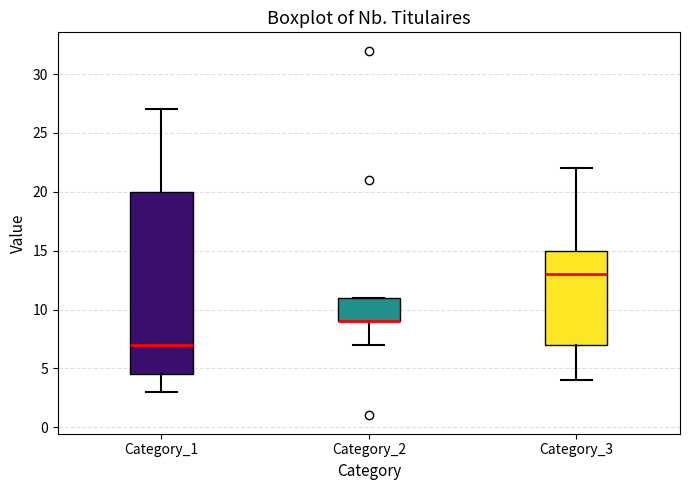

Reading left to right, transcribe this box plot: for each box, give where its median line is, the range the box spans, and where its two whiskers end, as read against the y-axis. The values are not printed on the chart, so give them approximately, as read against the axis.

Category_1: median 7.0, box 4.5 to 20.0, whiskers 3.0 to 27.0
Category_2: median 9.0 (drawn on the box's lower edge), box 9.0 to 11.0, whiskers 7.0 to 11.0
Category_3: median 13.0, box 7.0 to 15.0, whiskers 4.0 to 22.0